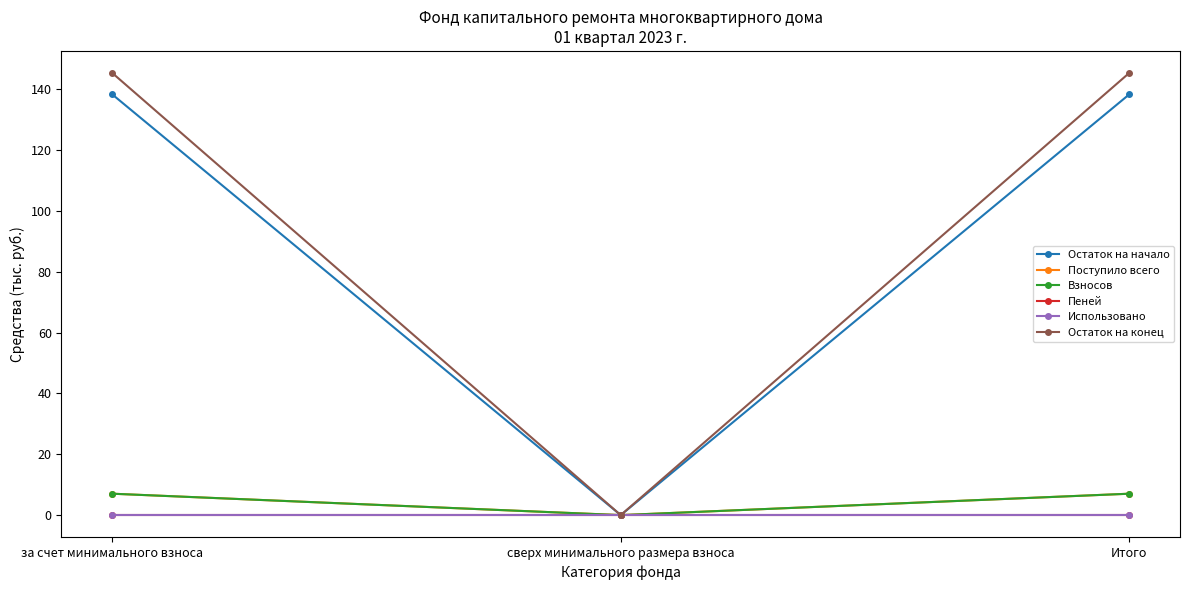

Does the chart have visible grid lines?

No